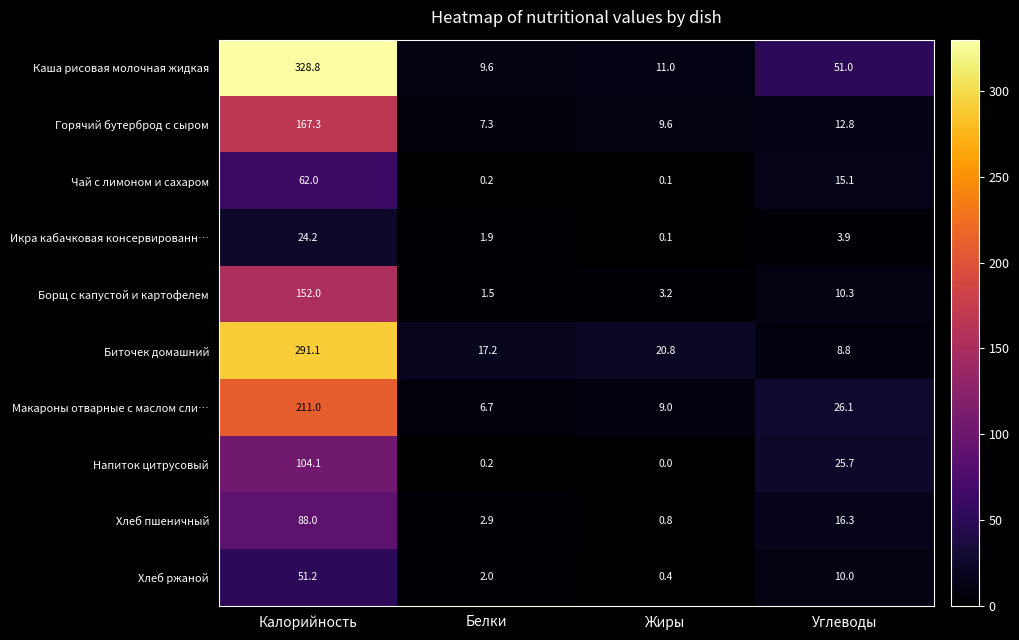

Which series changed the most between Калорийность and Белки?

Каша рисовая молочная жидкая